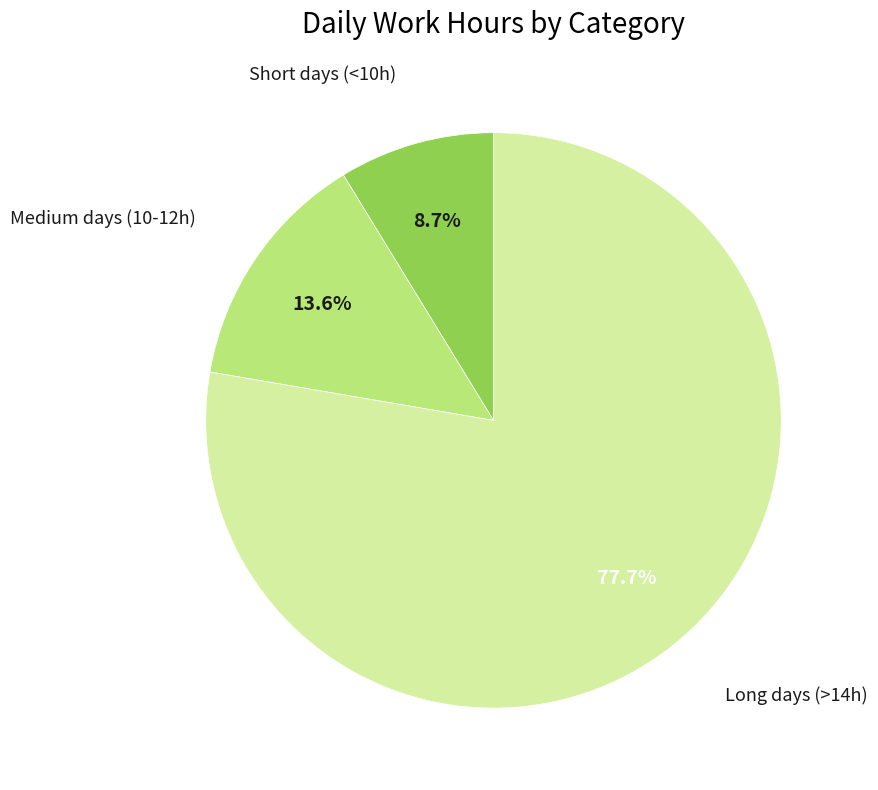

Count the number of slices in the pie.

3